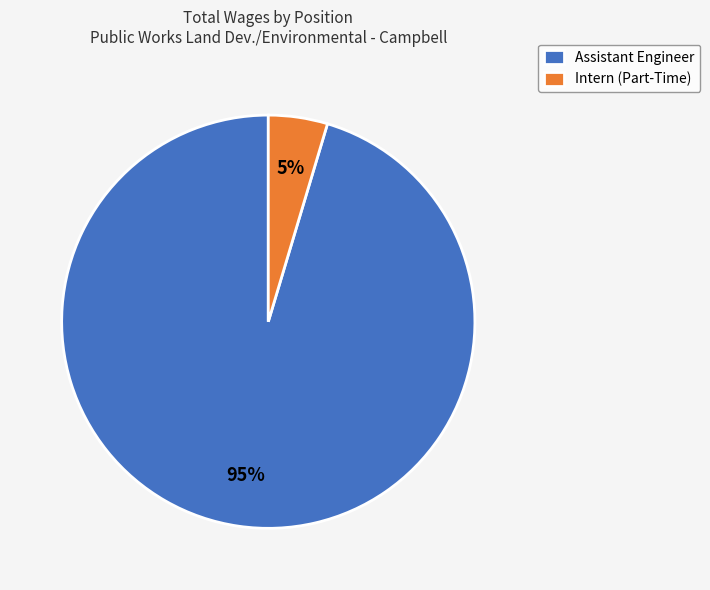

The Intern (Part-Time) slice represents 5% of the pie. True or false?

True